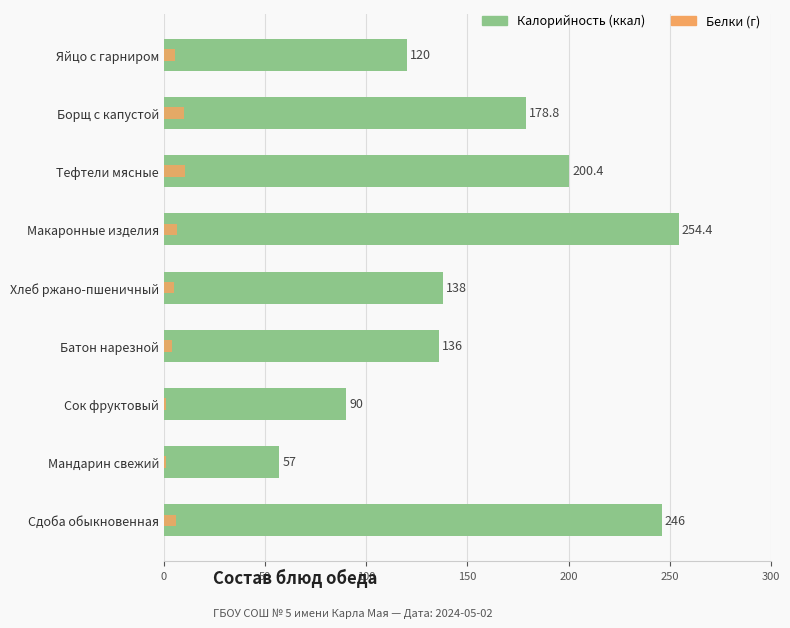

What is the difference between the second highest and minimum values in the Калорийность series?

189.0